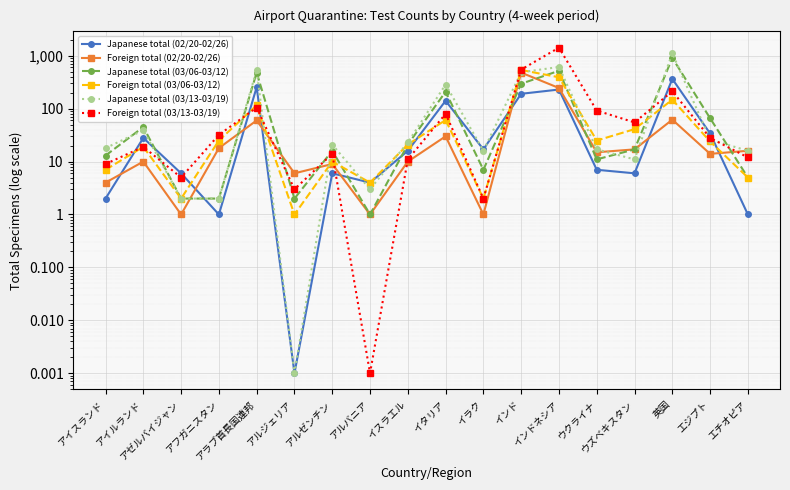

At which category is the sum across all series the highest?

インドネシア